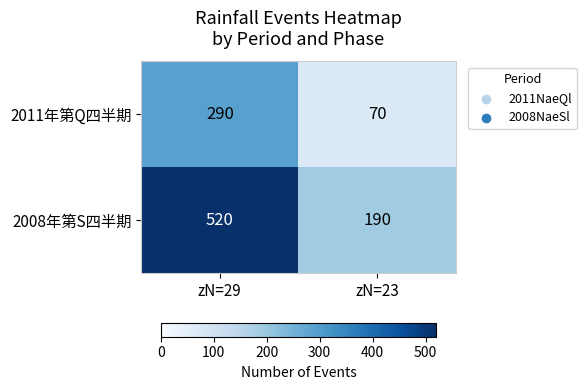

Reading right to left, extract all data points from this chart.

2011年第Q四半期: 70	290
2008年第S四半期: 190	520